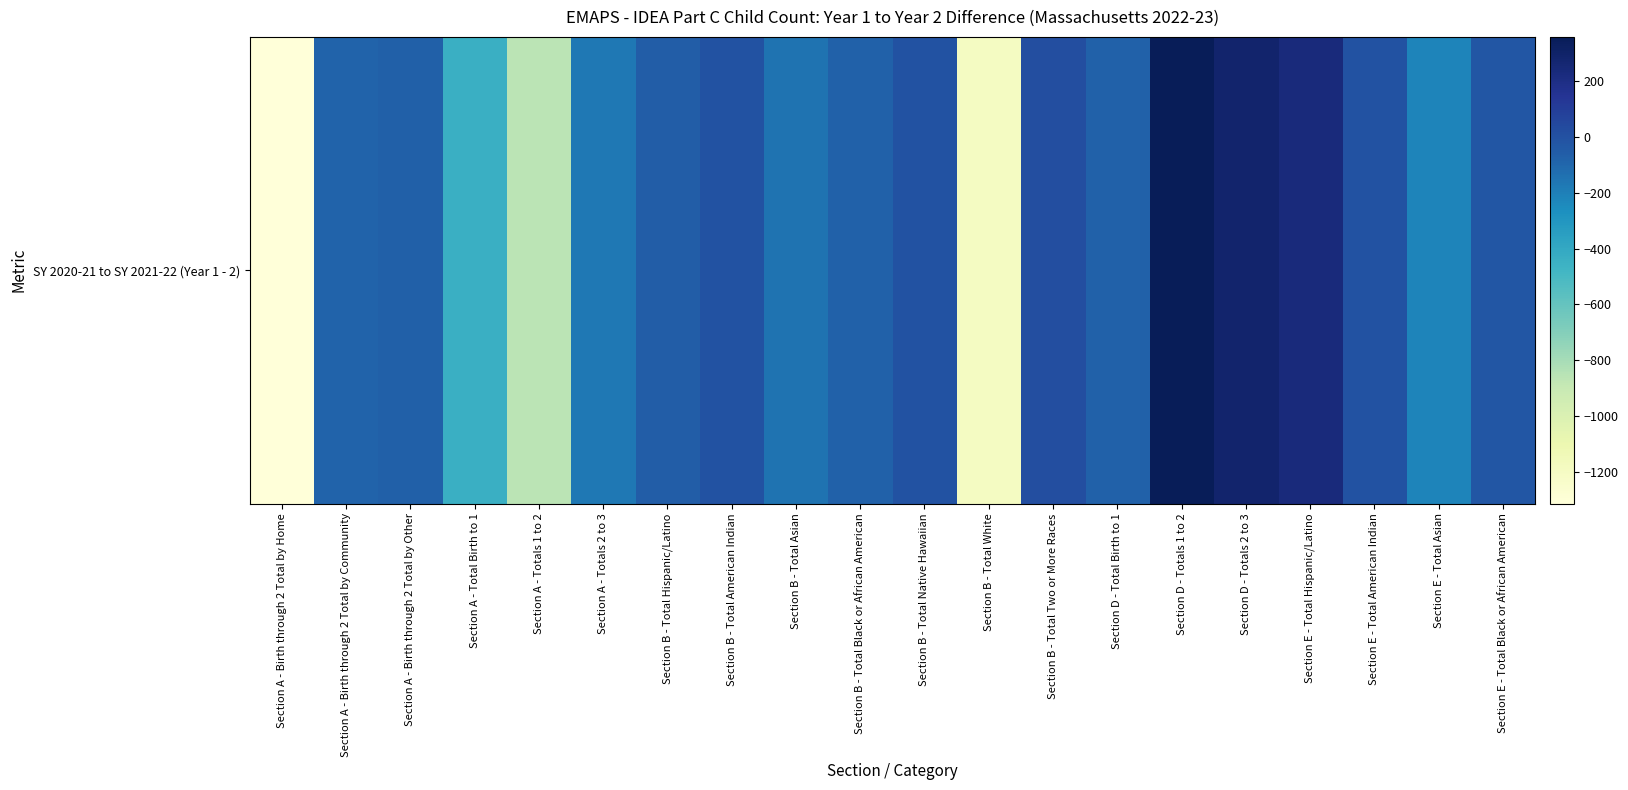

What is the greatest value displayed?

360